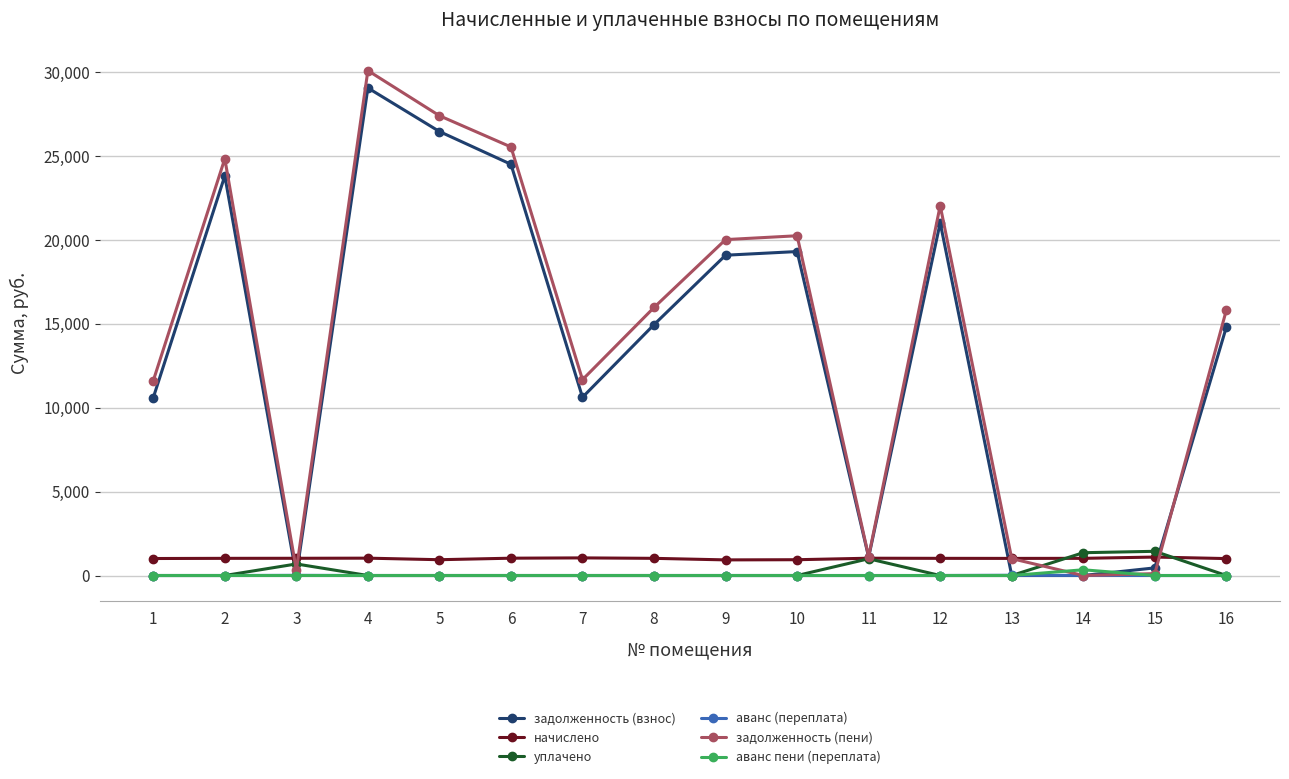

What is the spread (max minus min) of values at 10?

20250.2